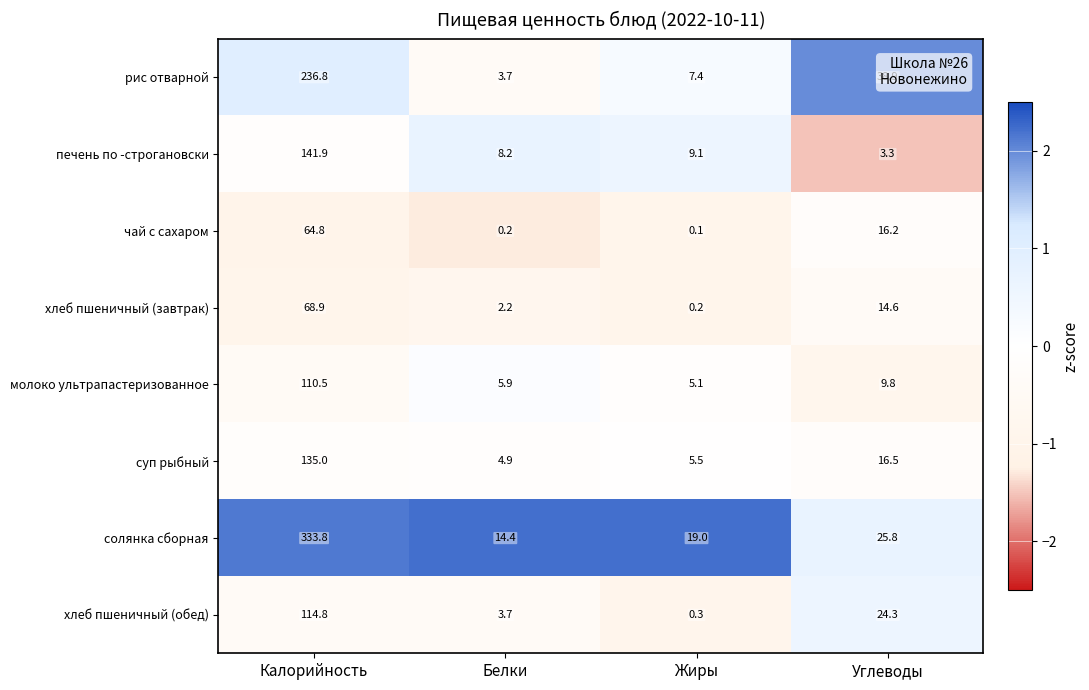

What is the difference between the maximum and minimum values in the суп рыбный series?

130.1